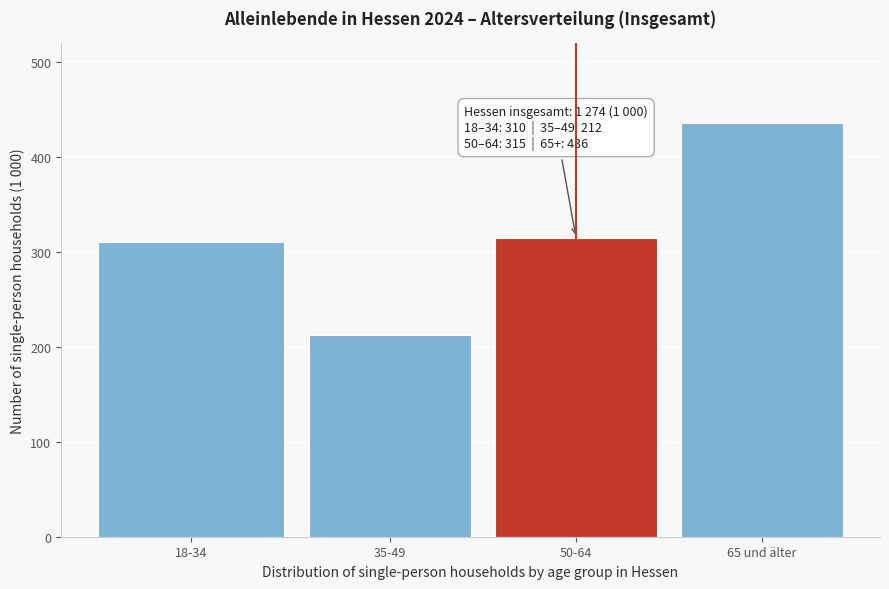

Reading right to left, transcribe all the data shown in this chart.

436	315	212	310